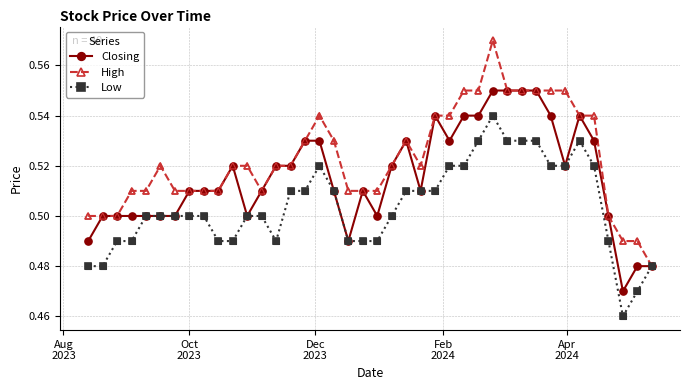

Which series has the largest total across all categories?

High